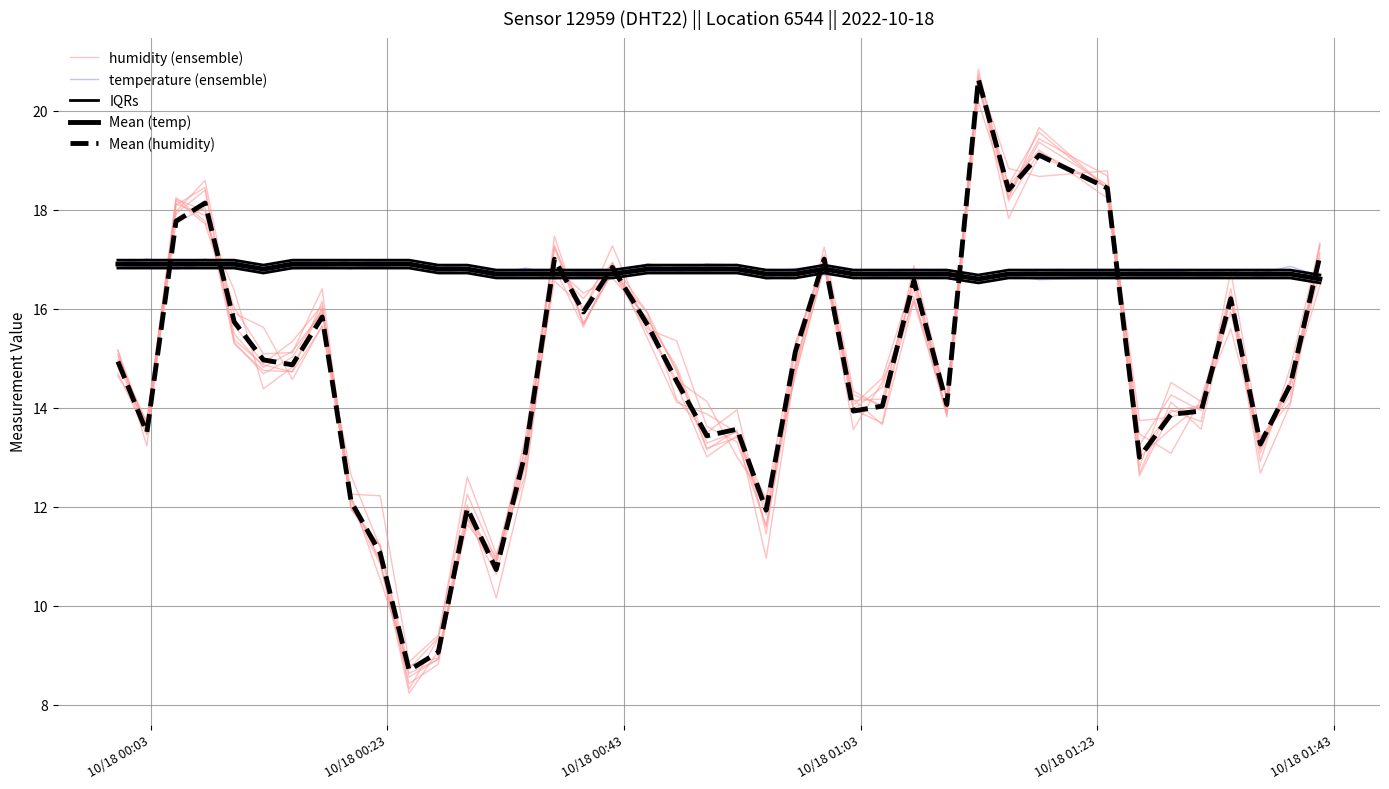

List the series in order of their peak value, lowest first.

IQRs, Mean (temp), temperature (ensemble), humidity (ensemble), Mean (humidity)